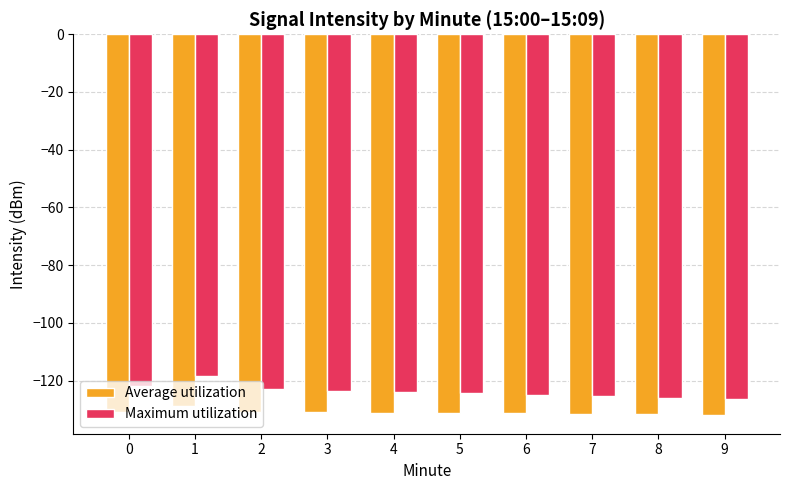

What are all the series names shown in the legend?

Average utilization, Maximum utilization